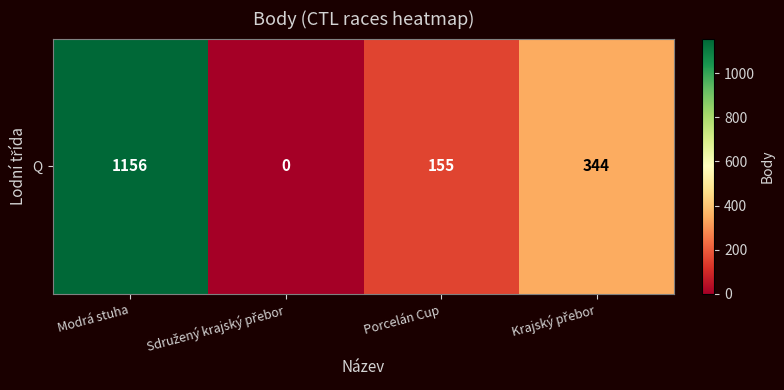

Which has a higher value, Sdružený krajský přebor or Krajský přebor?

Krajský přebor